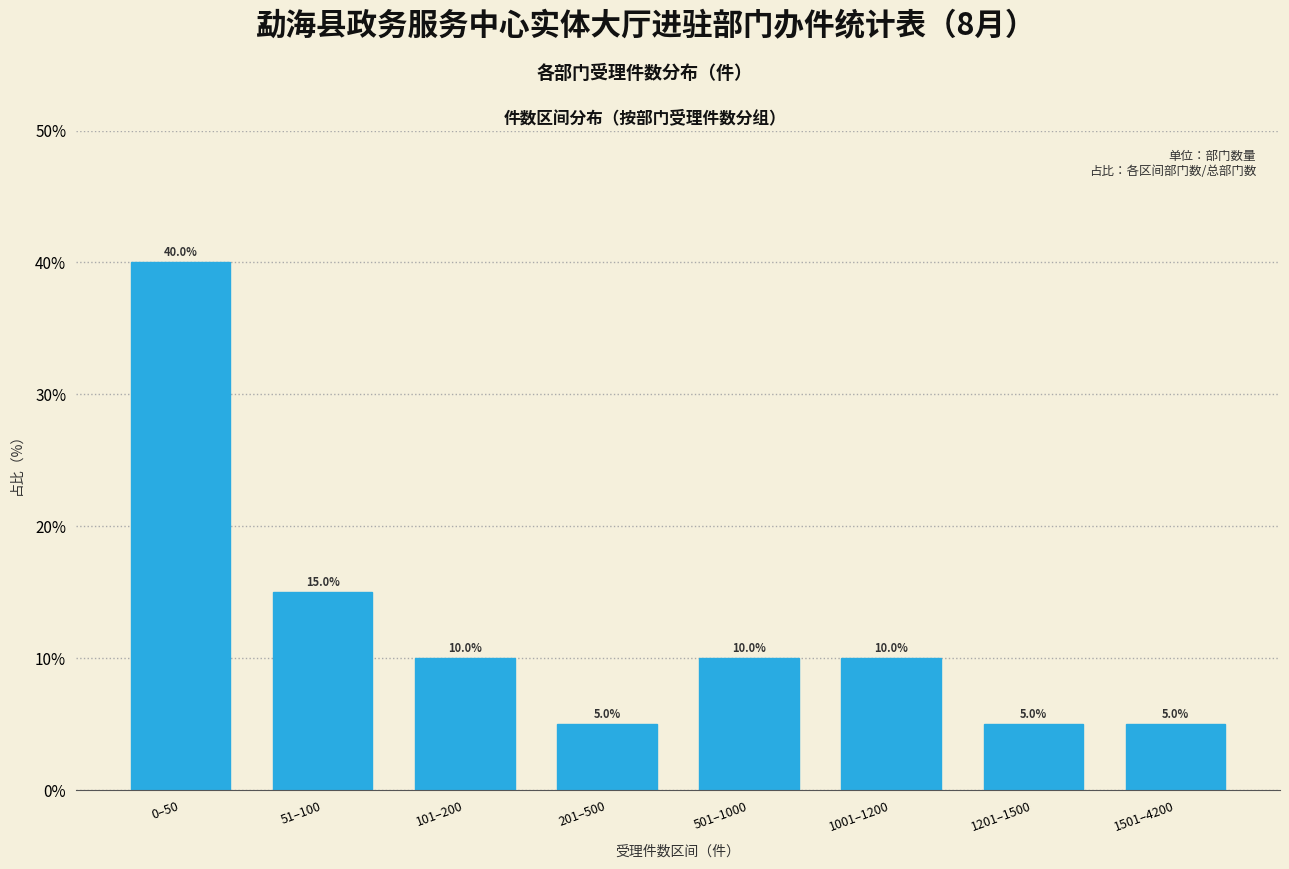

Reading right to left, extract all data points from this chart.

5	5	10	10	5	10	15	40